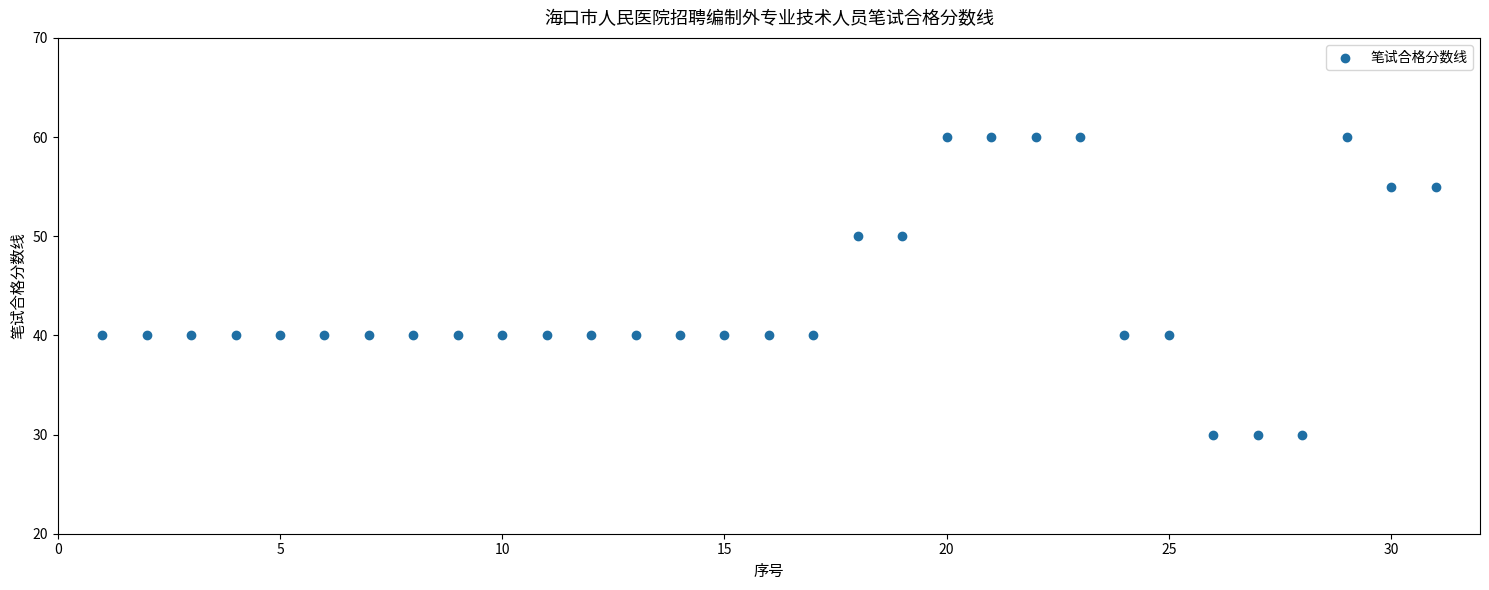

What is the range of Y values (max minus min)?

30